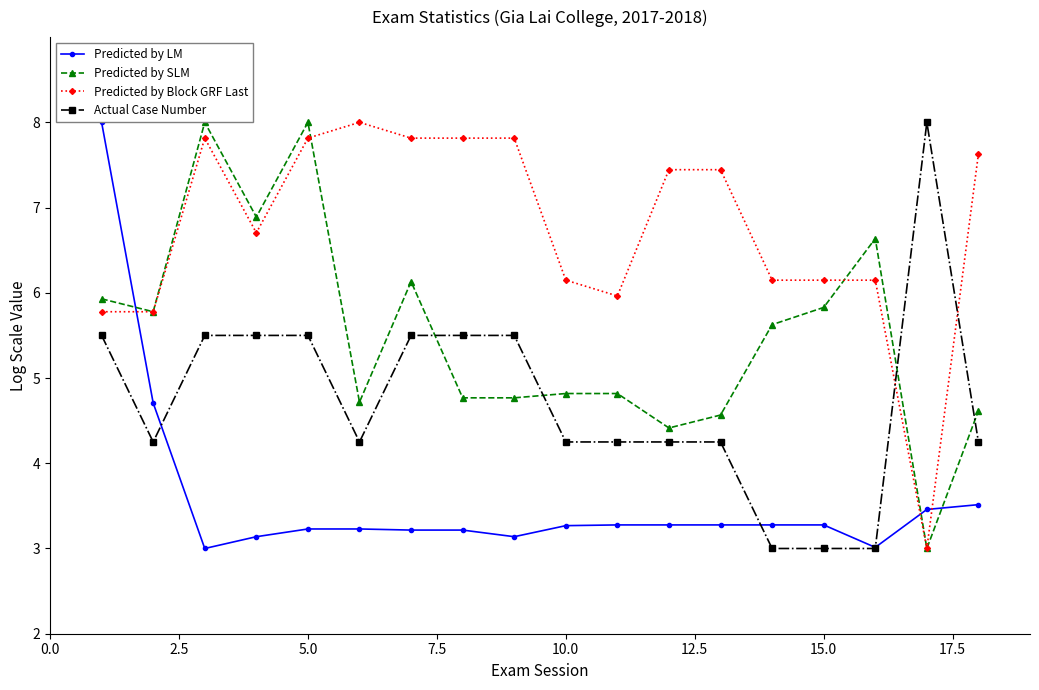

Is this an area chart (filled region under the line)?

No